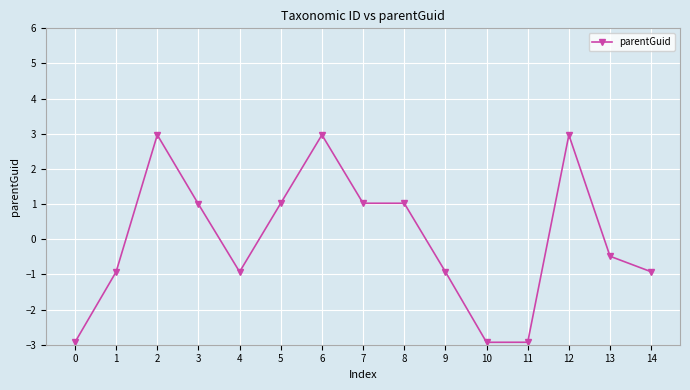

What is the greatest value displayed?

3.0